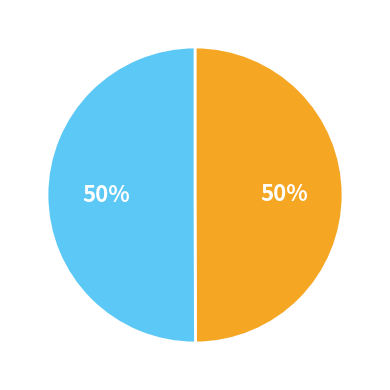

How many slices are in this pie chart?

2